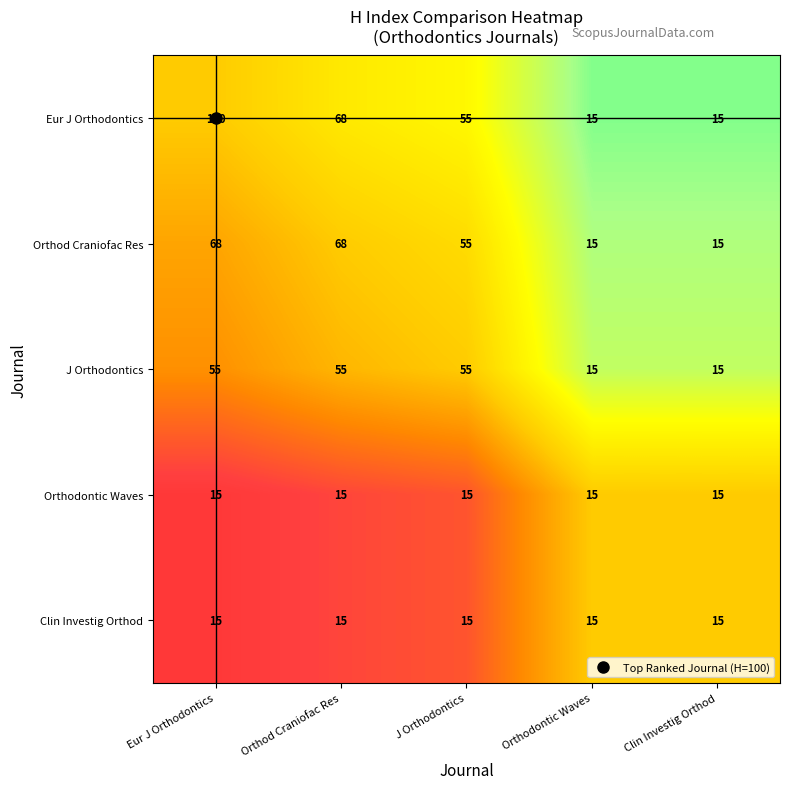

The Orthod Craniofac Res series shows 21 at Clin Investig Orthod. True or false?

False